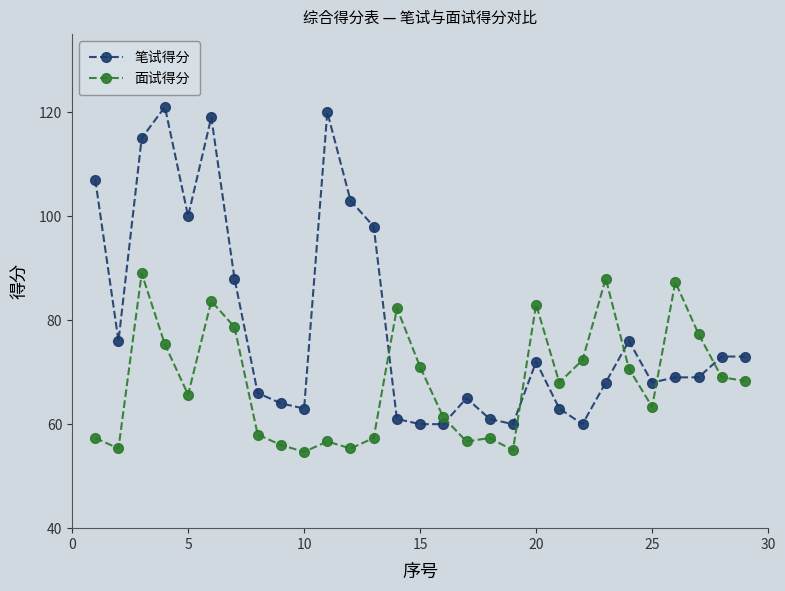

True or false: 笔试得分 has more than 0 interior local peaks.

True